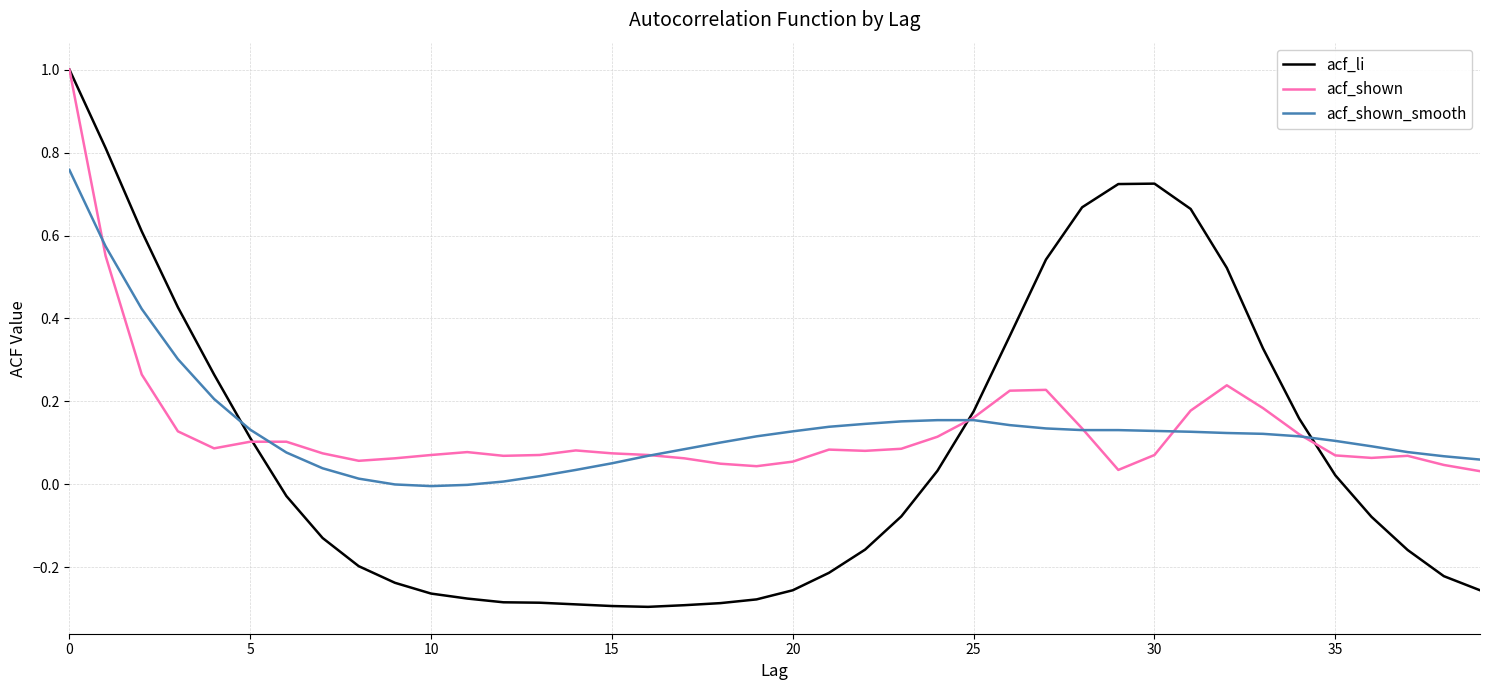

What is the maximum value for acf_li?

1.0